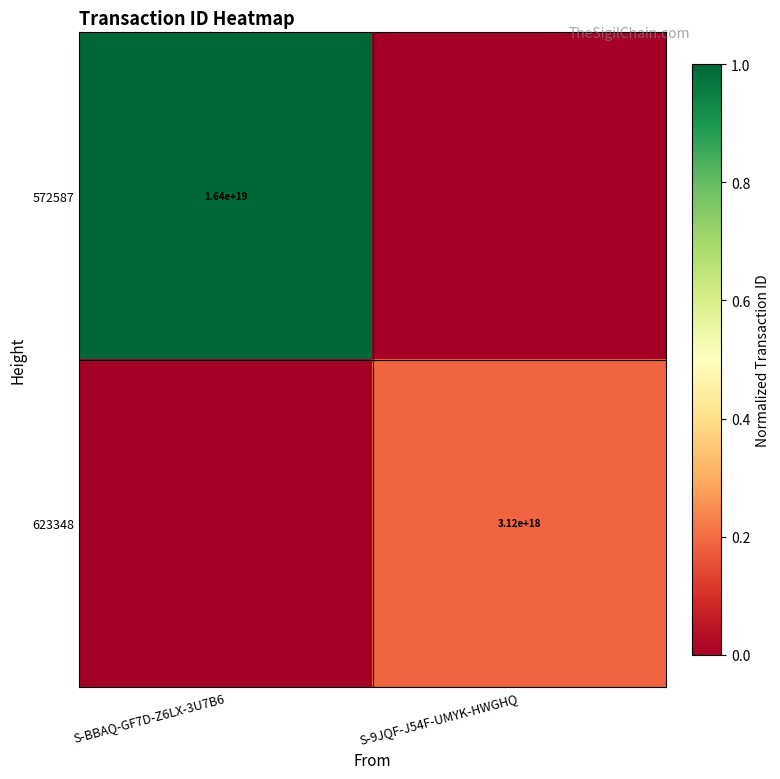

Between S-BBAQ-GF7D-Z6LX-3U7B6 and S-9JQF-J54F-UMYK-HWGHQ, which is larger?

S-BBAQ-GF7D-Z6LX-3U7B6